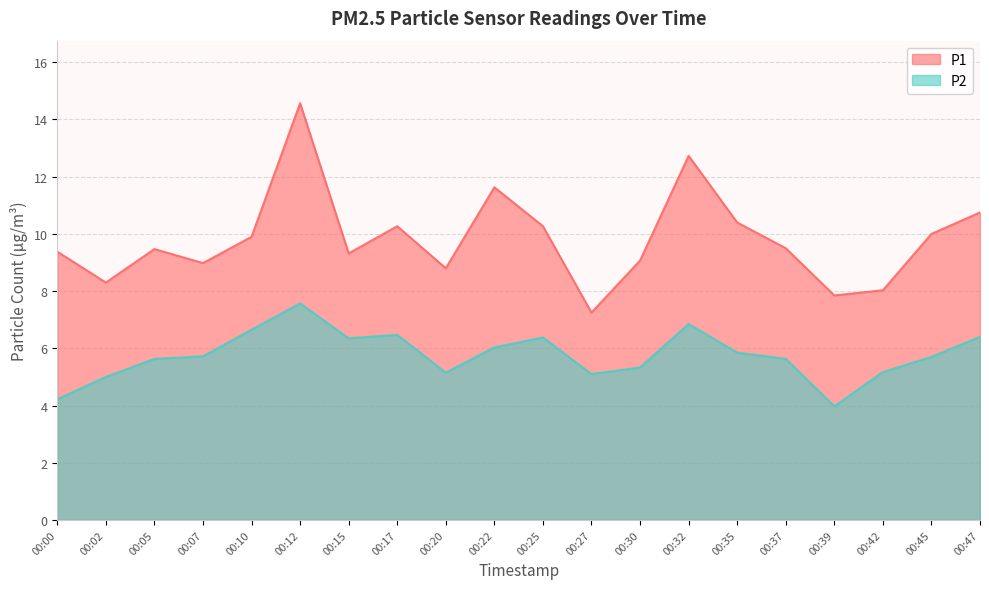

True or false: P2 and P1 cross at least once.

False